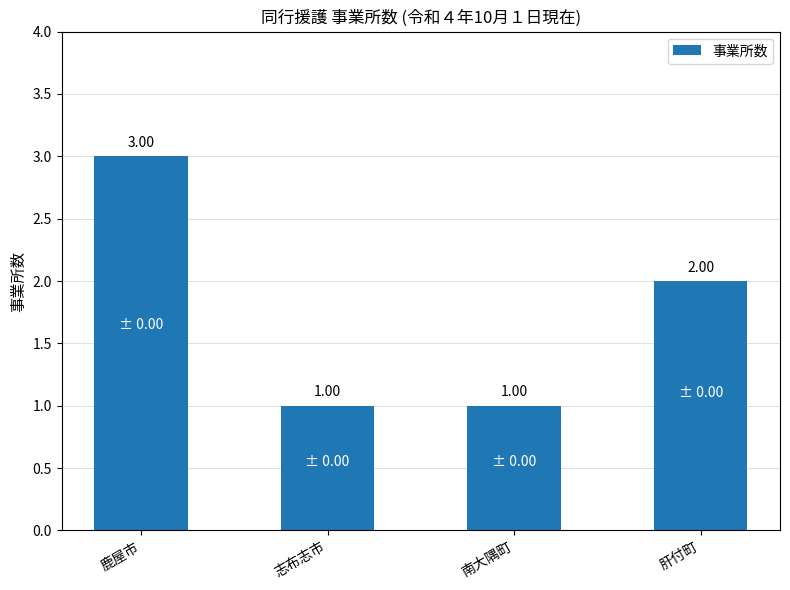

Which has a higher value, 志布志市 or 鹿屋市?

鹿屋市